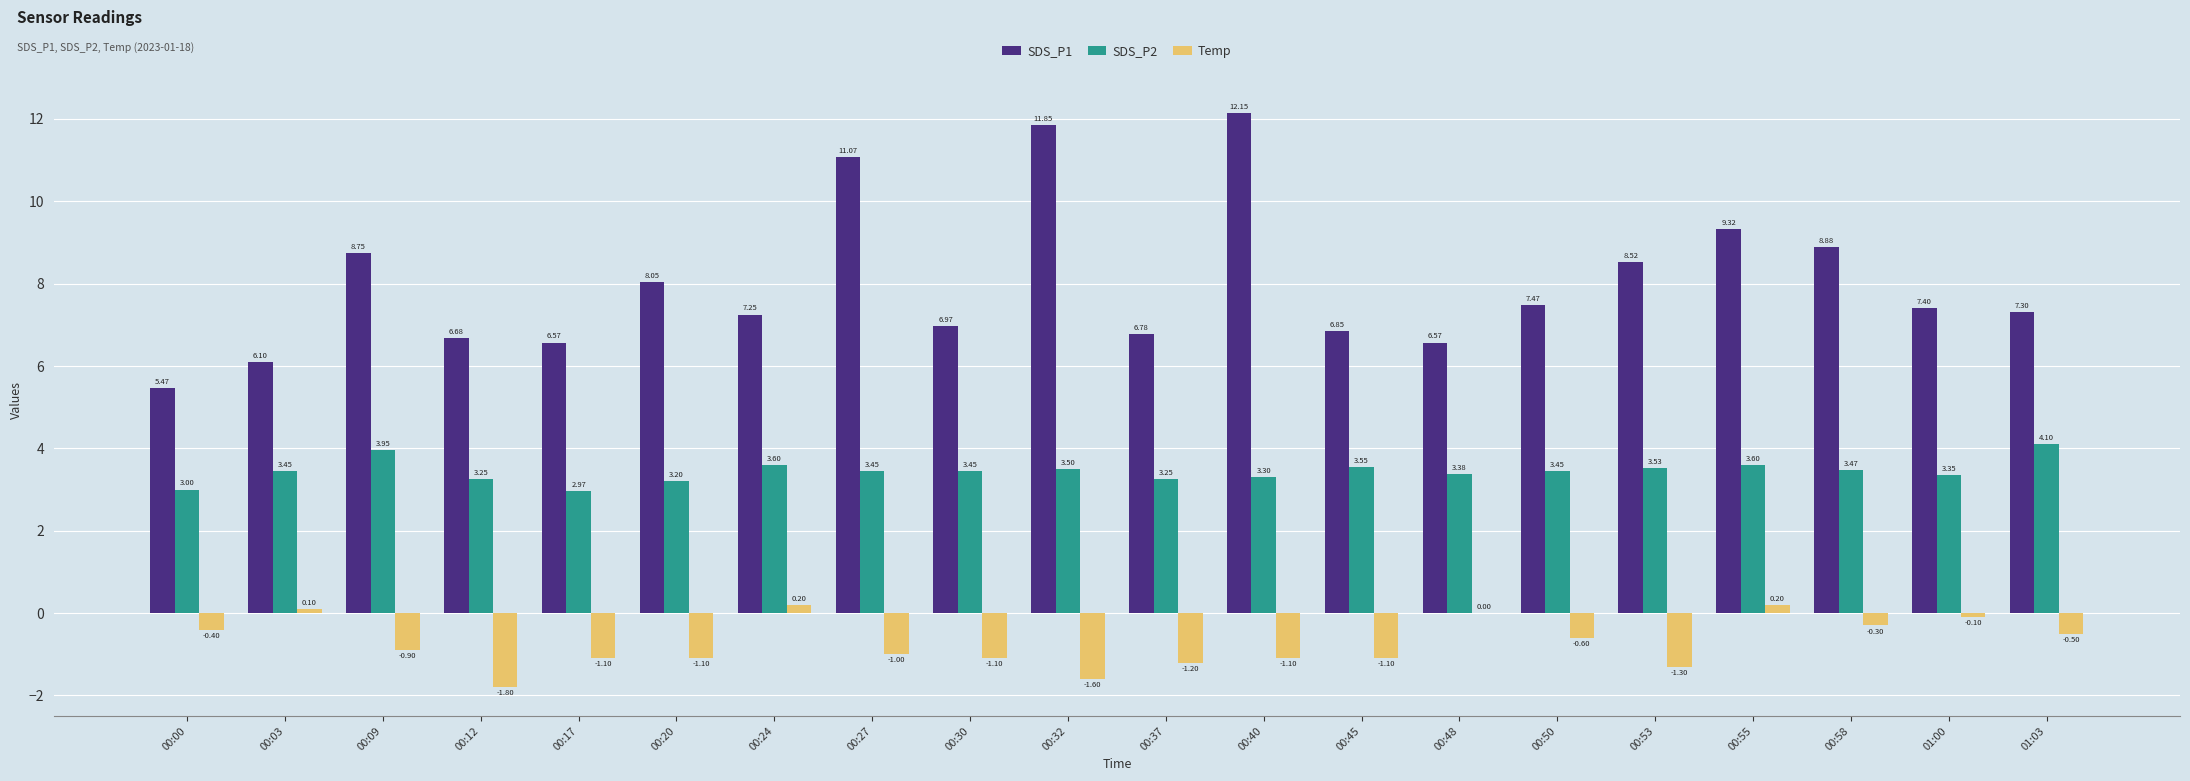

How many data points in SDS_P1 are above 7?

12